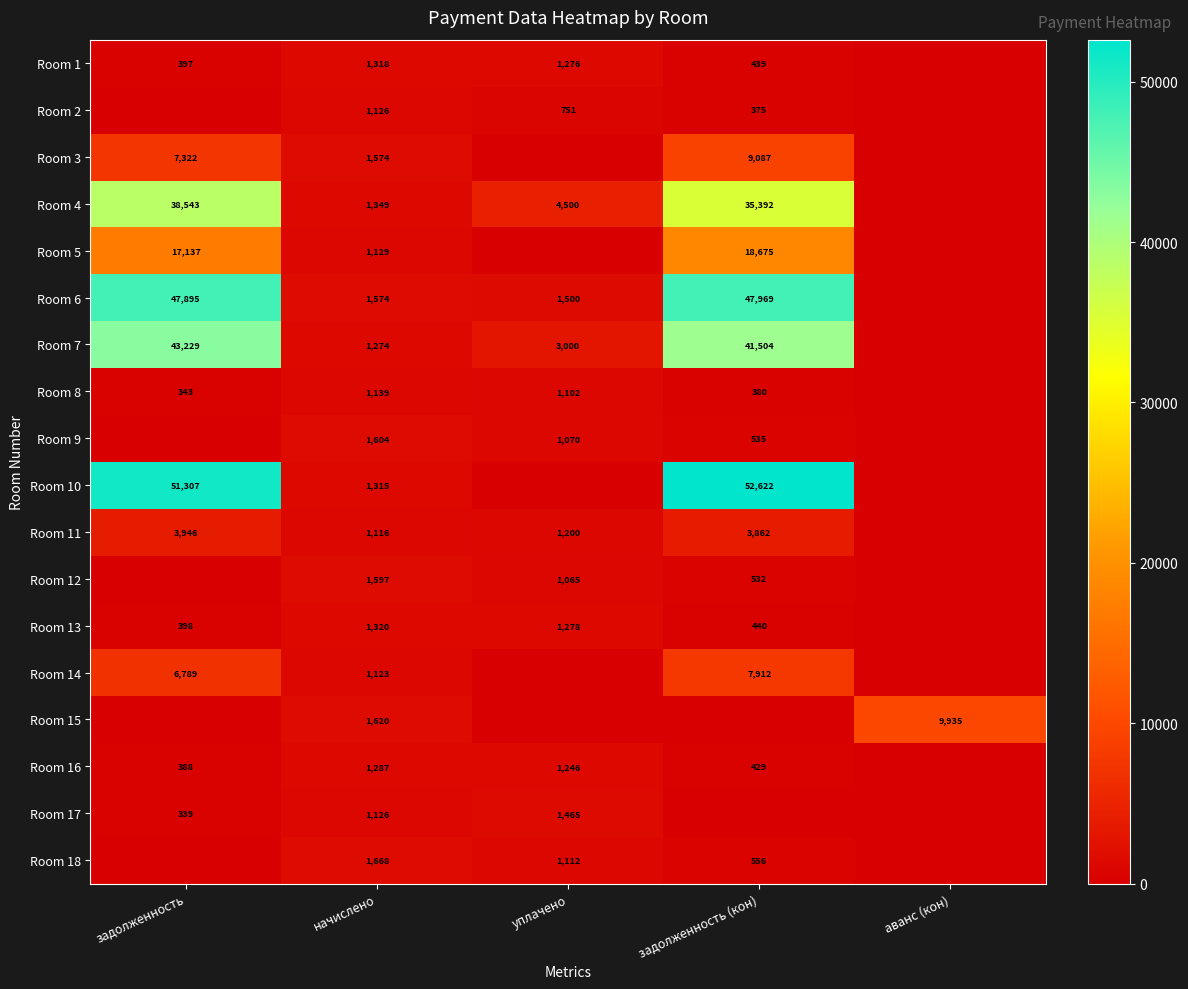

What is the sum of the Room 10 values at задолженность (кон) and начислено?

53937